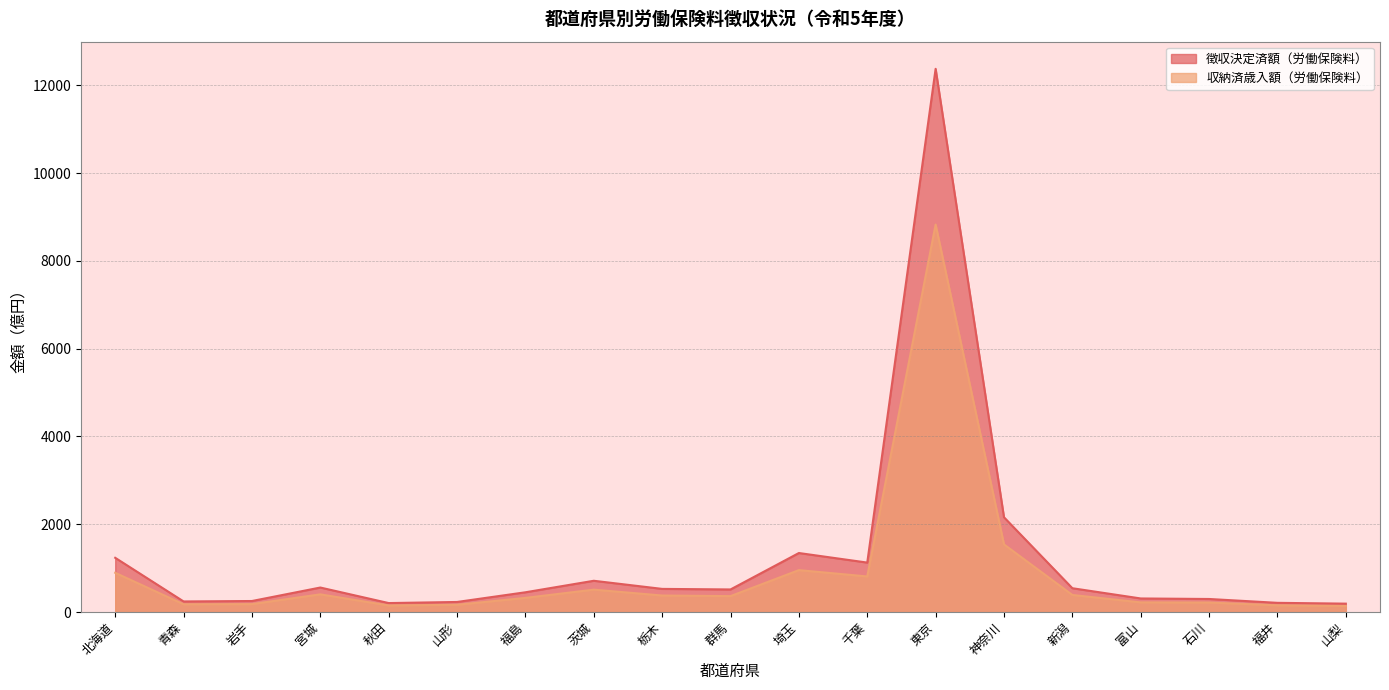

What is the sum of the 徴収決定済額（労働保険料） values at 群馬 and 山梨?

704.6